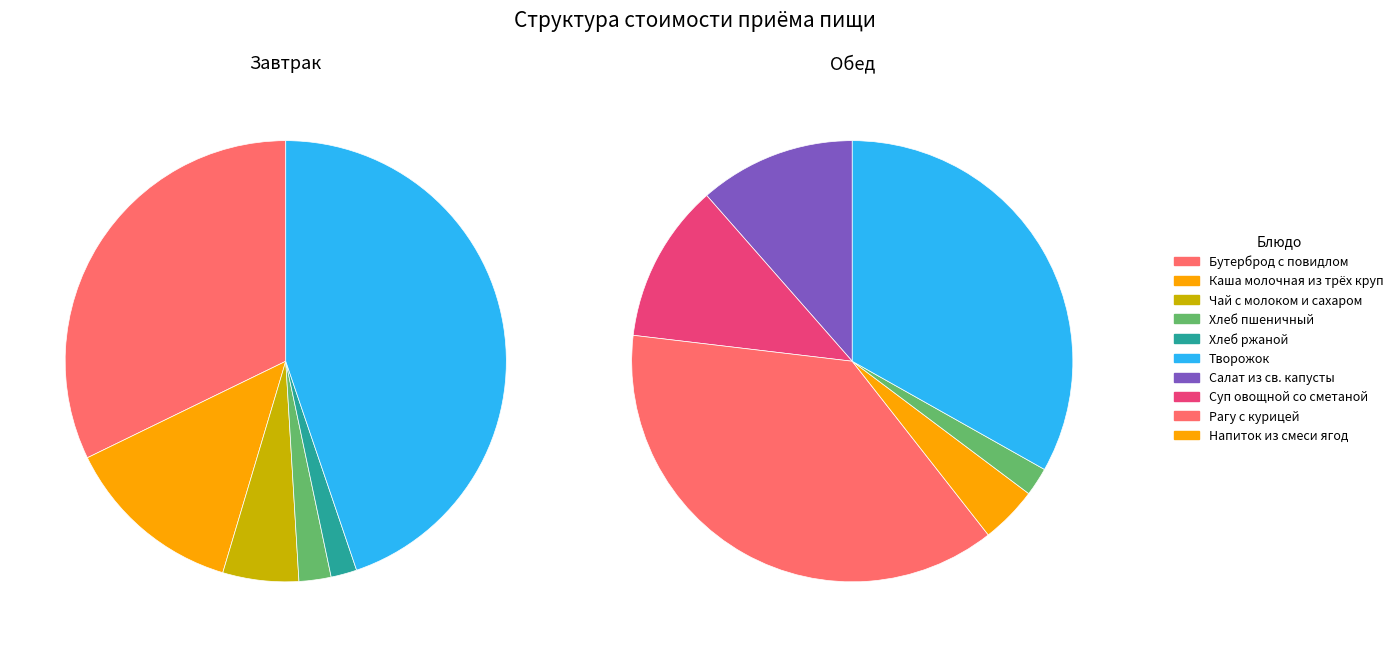

What percentage is the 4 slice, to the nearest percent?

2%